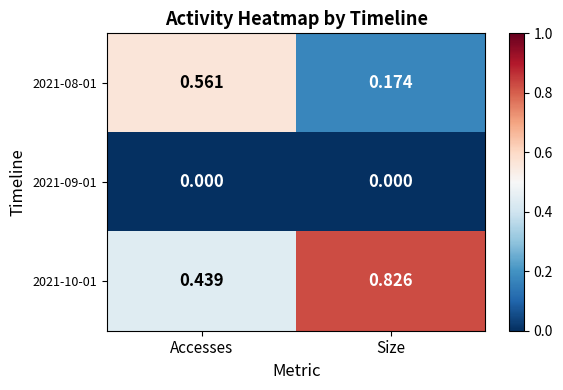

Where is 2021-08-01 nearest to the value 0?

Size